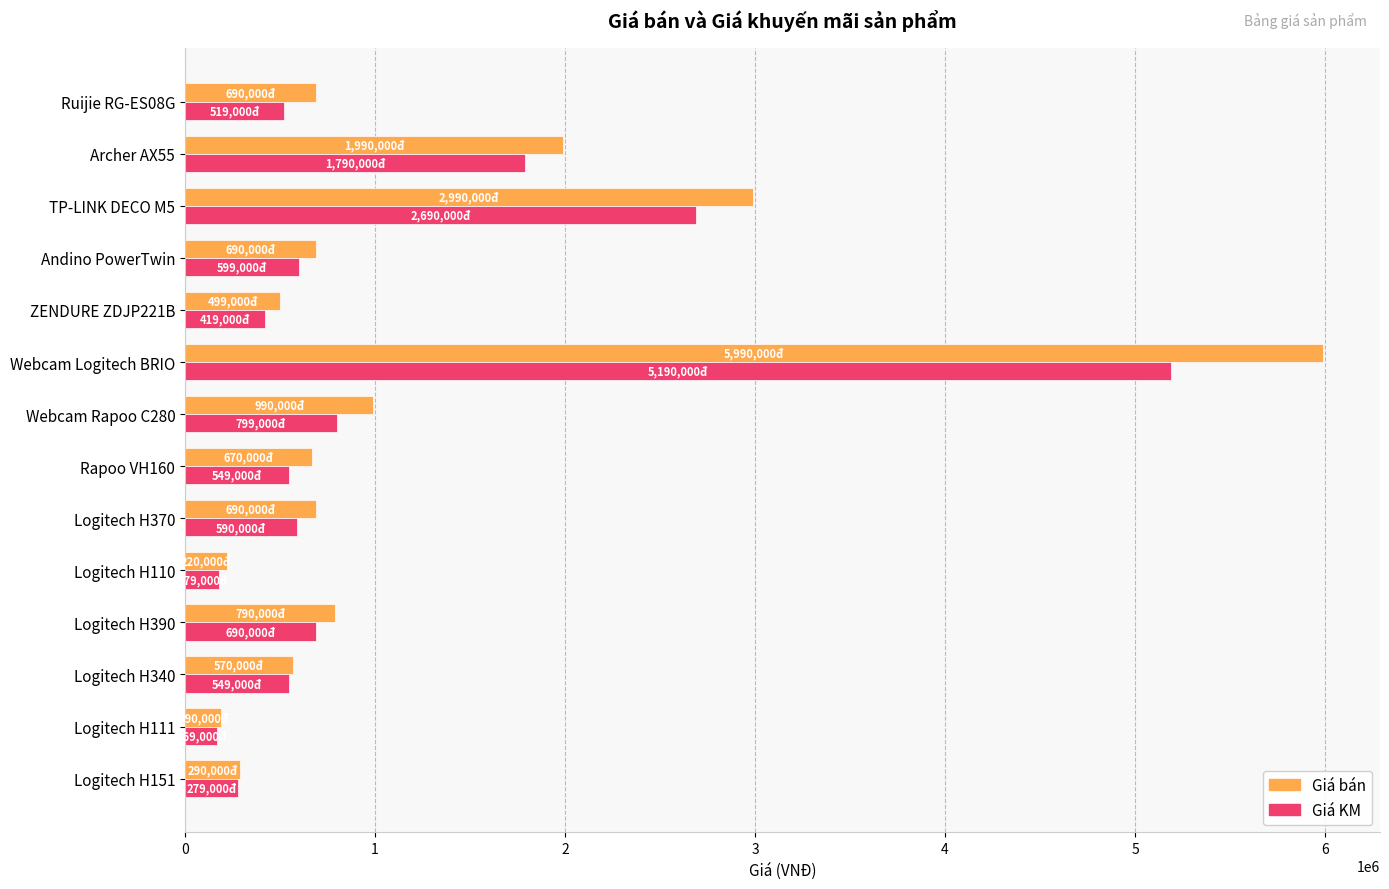

What is the minimum value for Giá bán?

190000